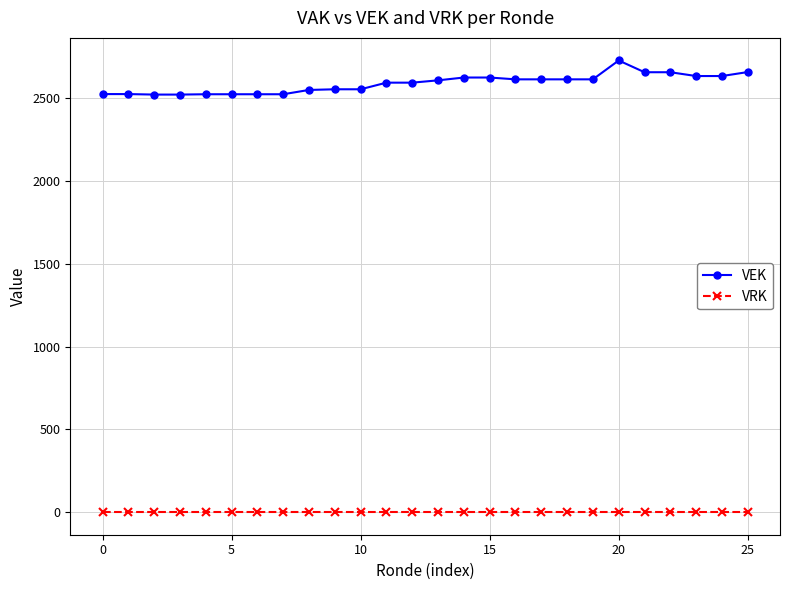

Which series has the widest spread of values?

VEK